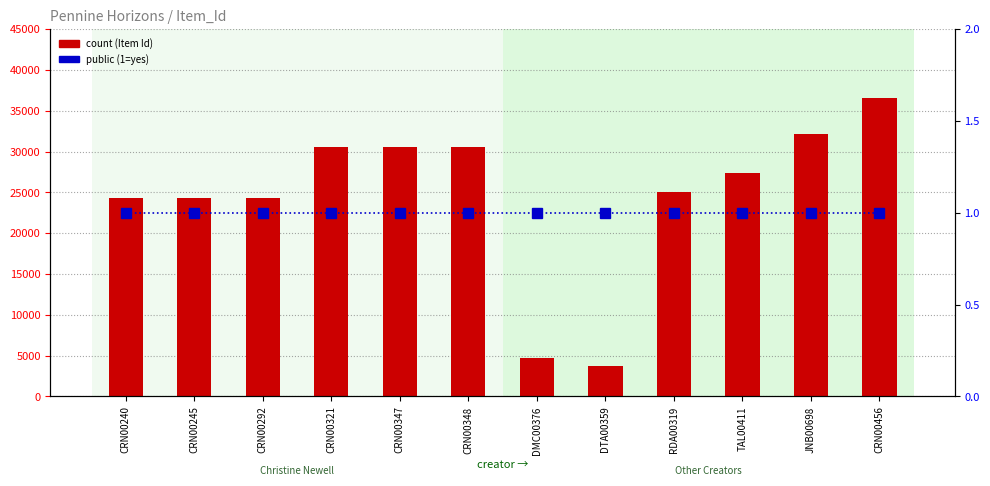

At how many categories does at least one series exceed 31799?

2